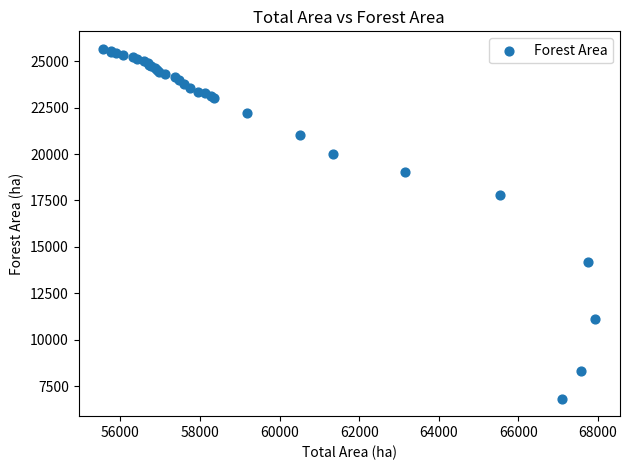

What Y value in the scatter plot is closest to 16244?

17771